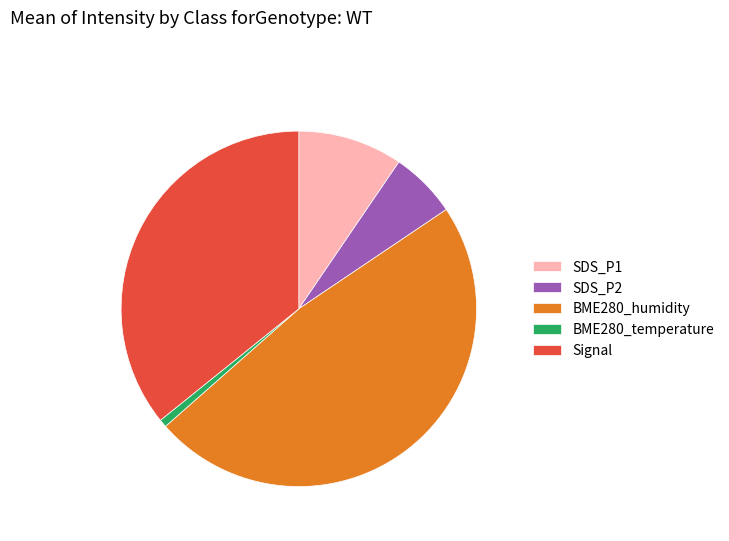

Which category has the biggest portion of the pie?

BME280_humidity